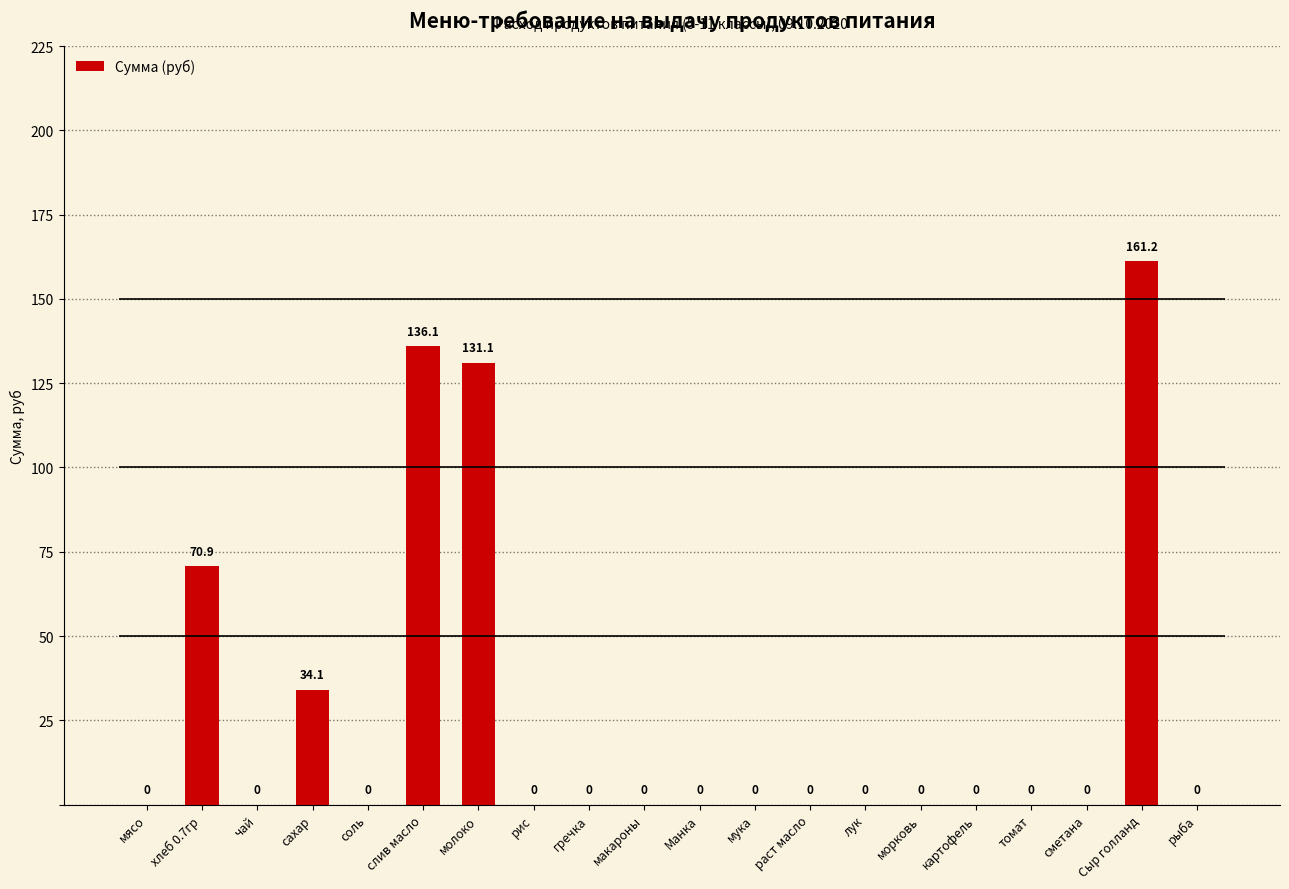

Count the number of categories in the chart.

20